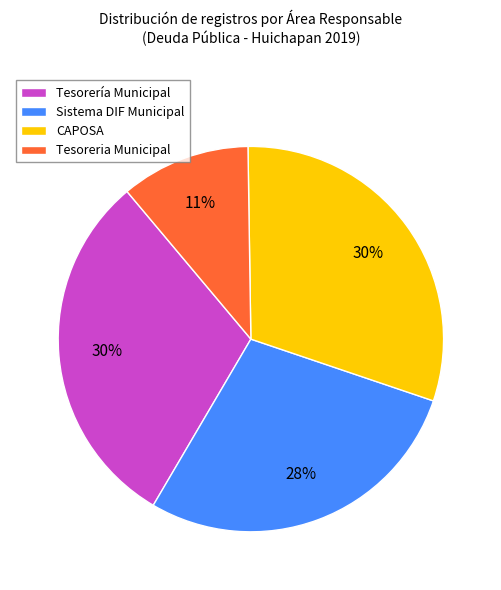

Does any single category account for the majority?

No